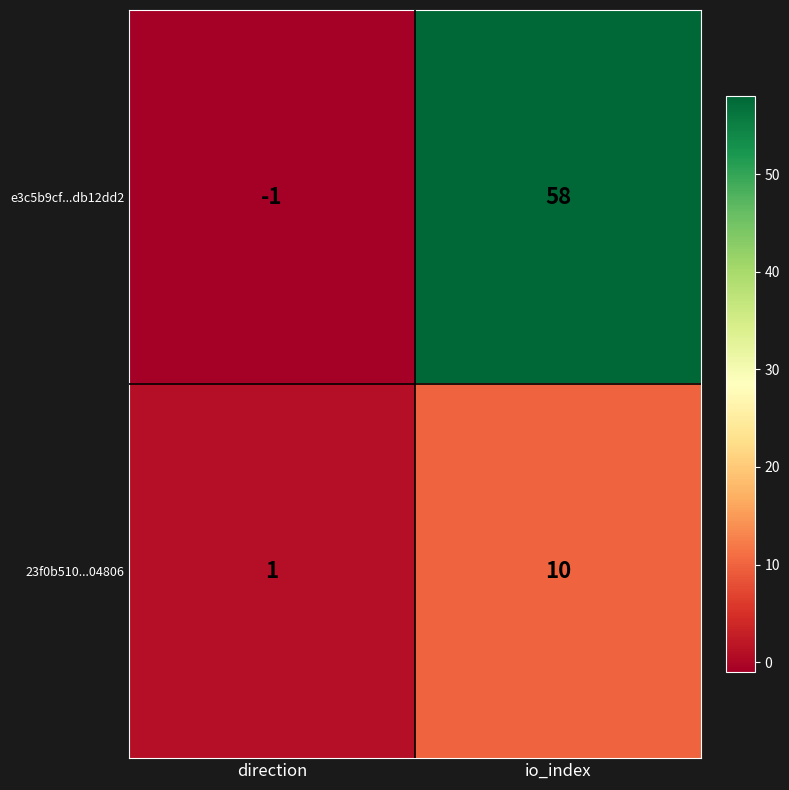

Which series has the largest total across all categories?

e3c5b9cf...db12dd2